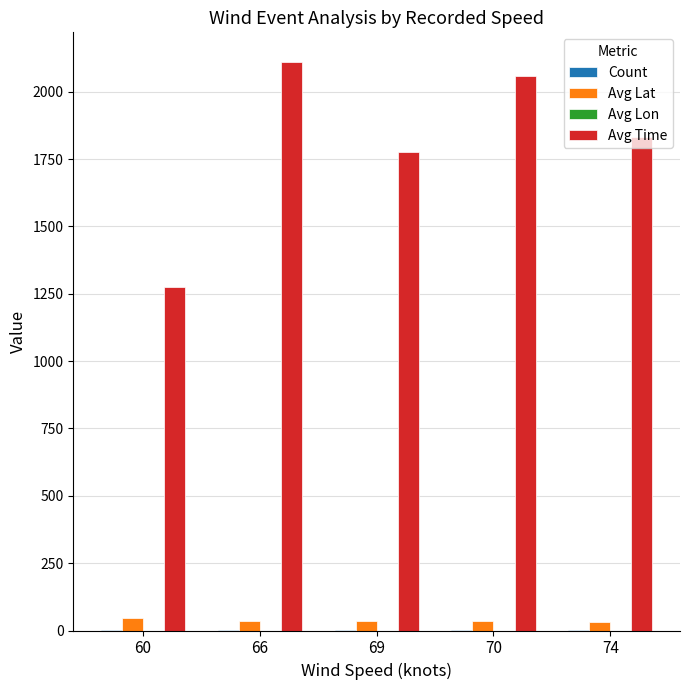

The Count series shows 1.5 at 70. True or false?

False